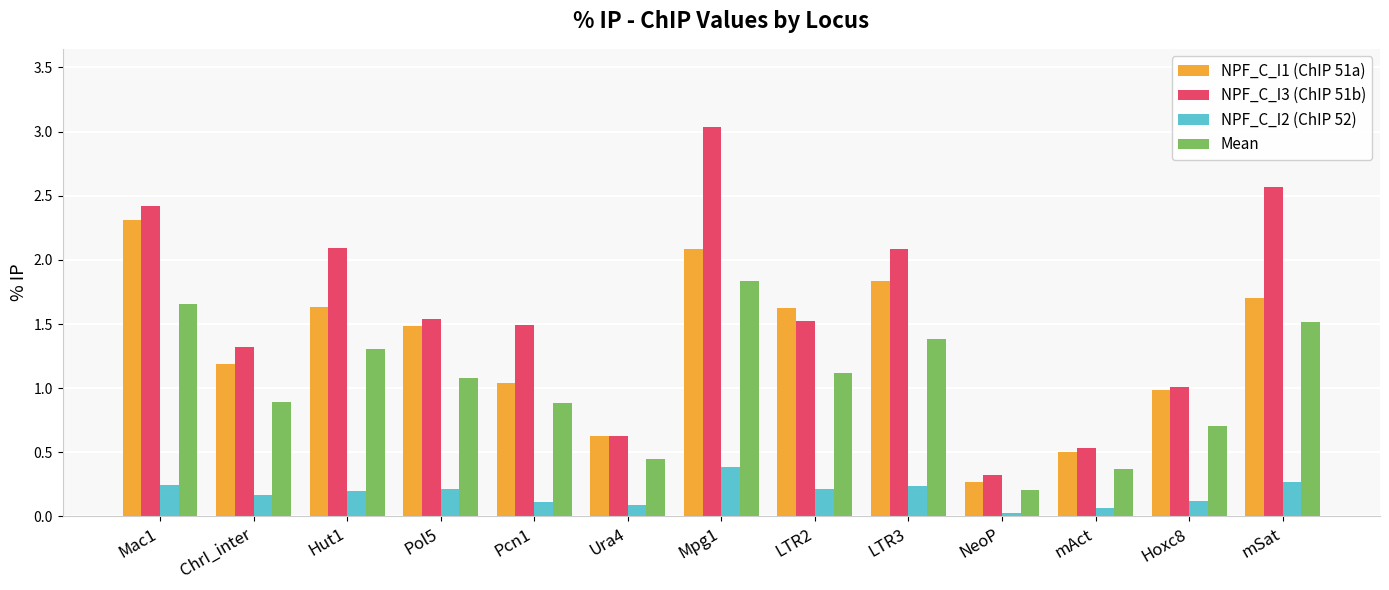

Which series changed the most between ChrI_inter and Pol5?

NPF_C_I1 (ChIP 51a)